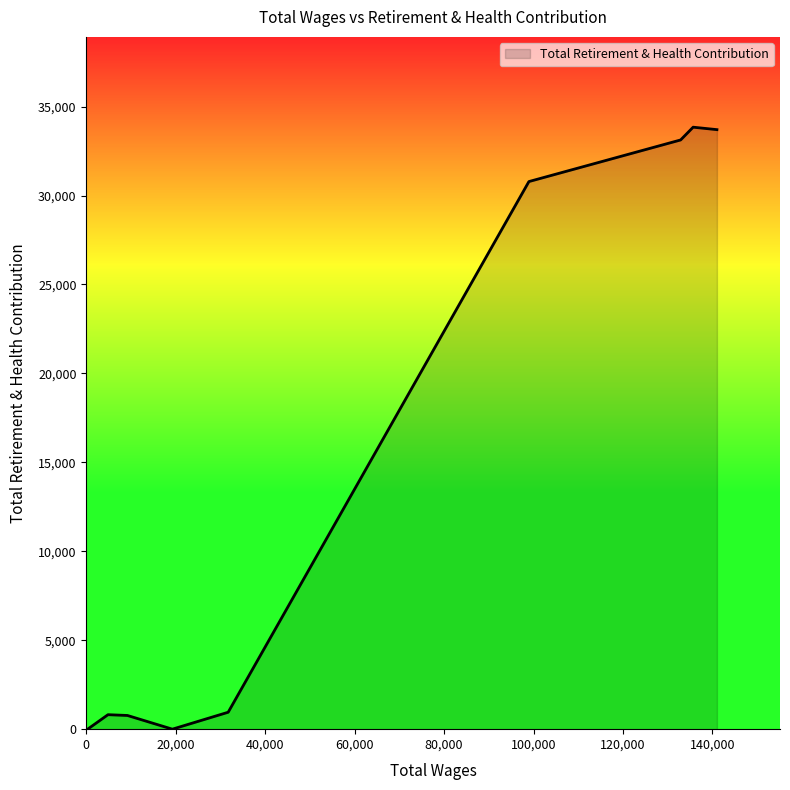

What is the maximum value shown in the chart?

33844